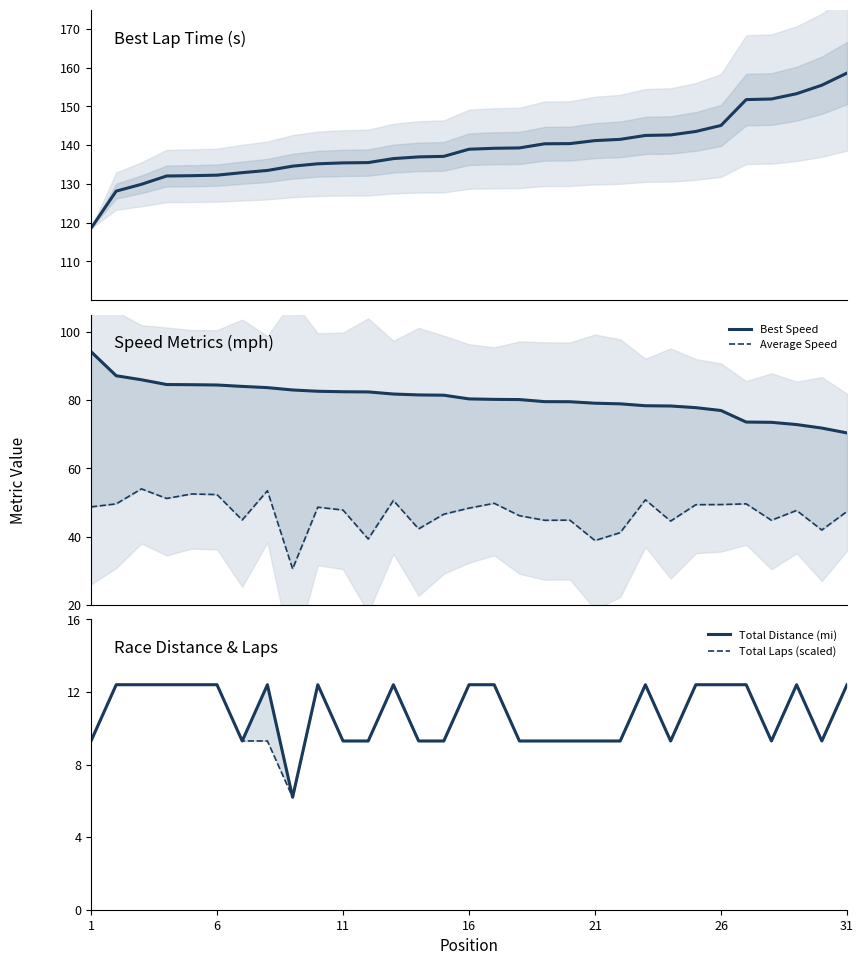

What is the difference between the highest and lowest values at 16?

119.6